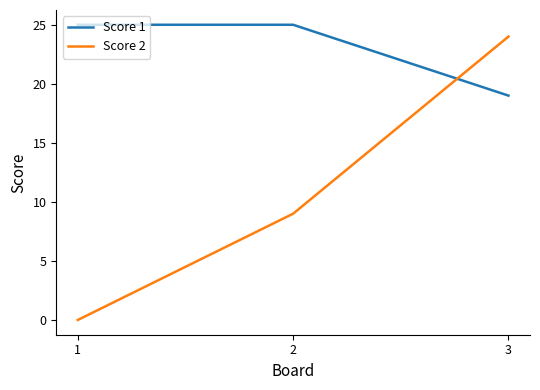

Between 1 and 2, which series saw the biggest shift?

Score 2